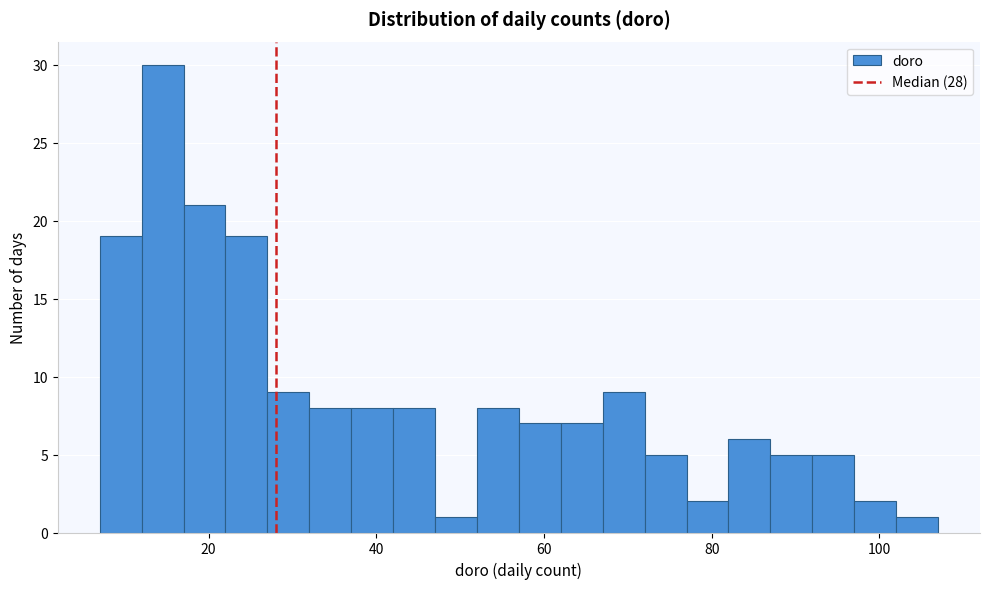

Read against the x-axis, roughly where is the centre of the tallest bar?

14